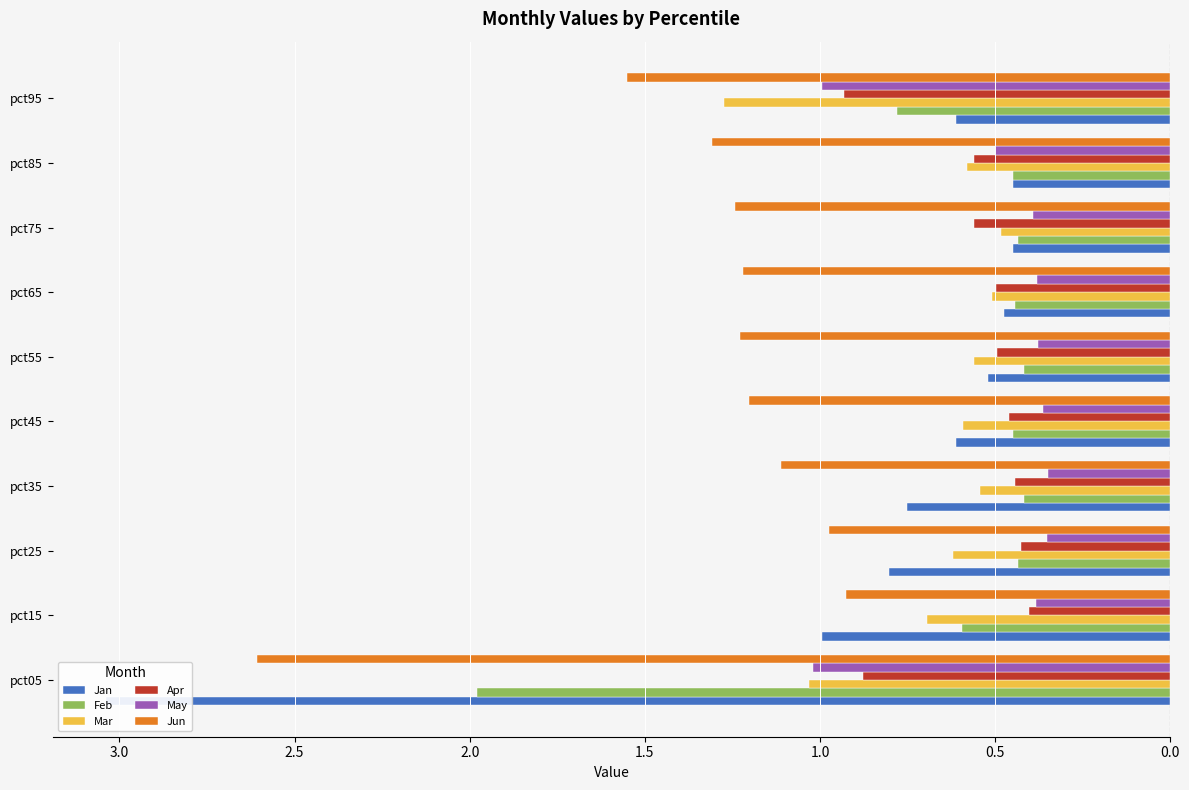

Reading left to right, list all the values displayed in this chart.

Jan: -3.0	-1.0	-0.8	-0.8	-0.6	-0.5	-0.5	-0.4	-0.4	-0.6
Feb: -2.0	-0.6	-0.4	-0.4	-0.4	-0.4	-0.4	-0.4	-0.5	-0.8
Mar: -1.0	-0.7	-0.6	-0.5	-0.6	-0.6	-0.5	-0.5	-0.6	-1.3
Apr: -0.9	-0.4	-0.4	-0.4	-0.5	-0.5	-0.5	-0.6	-0.6	-0.9
May: -1.0	-0.4	-0.4	-0.4	-0.4	-0.4	-0.4	-0.4	-0.5	-1.0
Jun: -2.6	-0.9	-1.0	-1.1	-1.2	-1.2	-1.2	-1.2	-1.3	-1.6